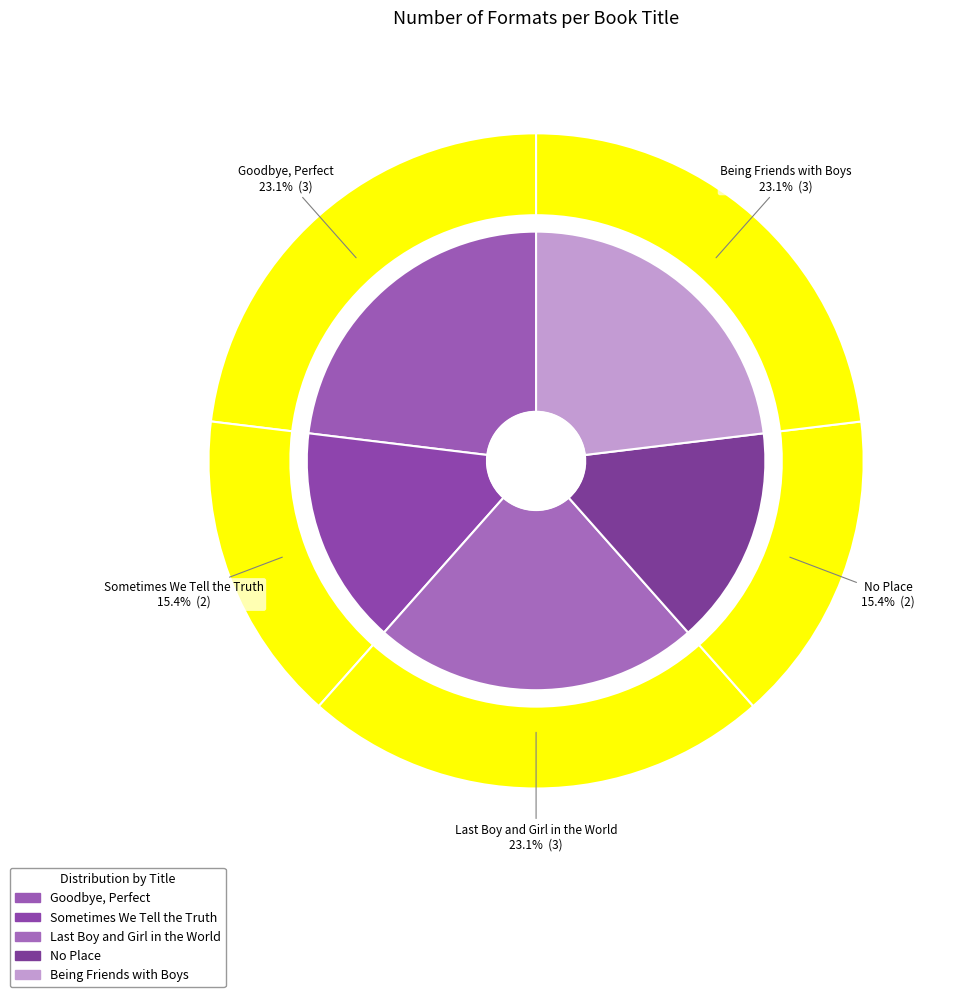

To the nearest percent, what is the average slice percentage?

20%